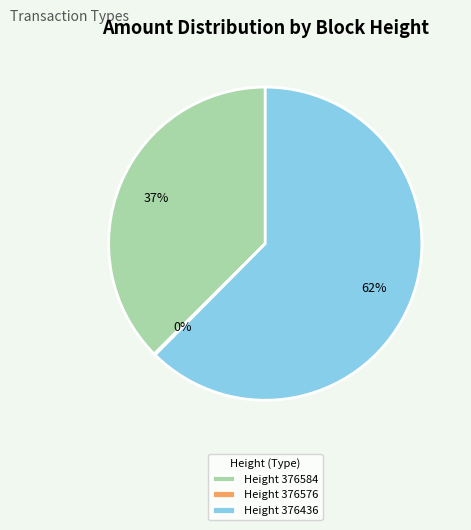

Between Height 376584 and Height 376436, which is larger?

Height 376436